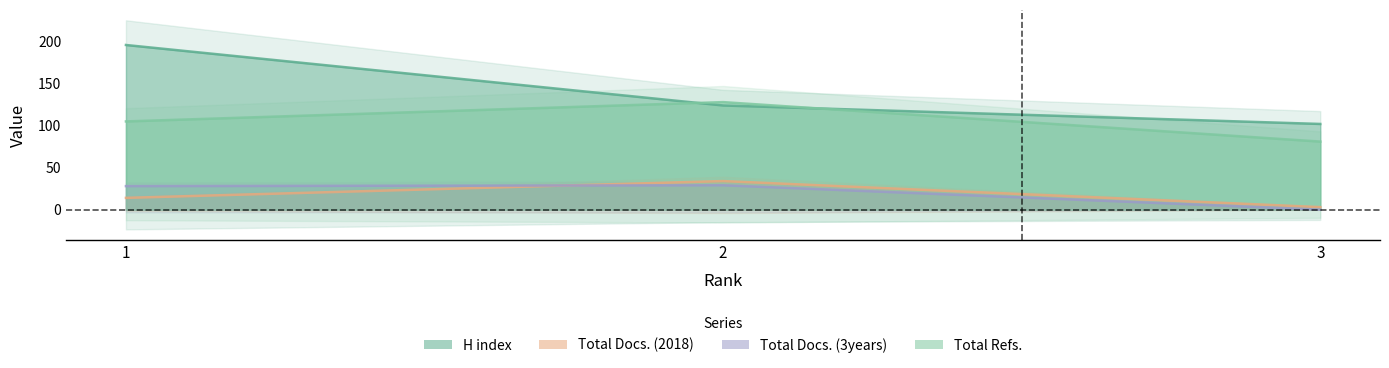

What are all the series names shown in the legend?

H index, Total Docs. (2018), Total Docs. (3years), Total Refs.